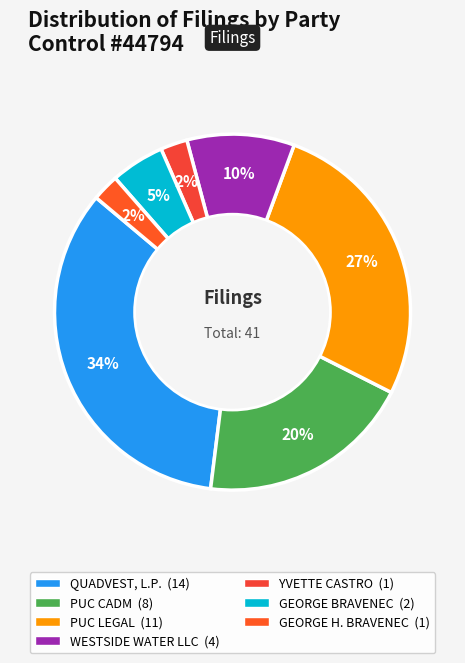

Do YVETTE CASTRO and QUADVEST, L.P. together represent more than half of the pie?

No